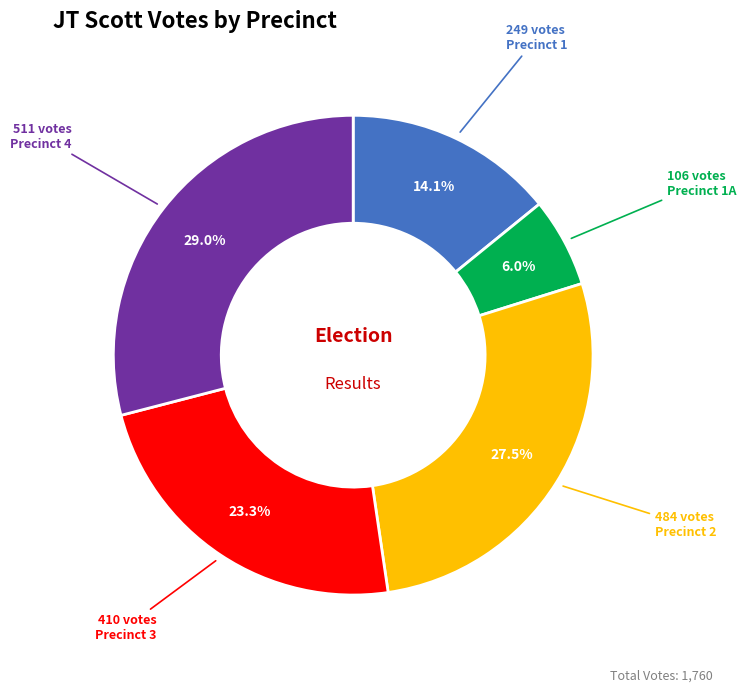

Is there a majority slice in this chart?

No